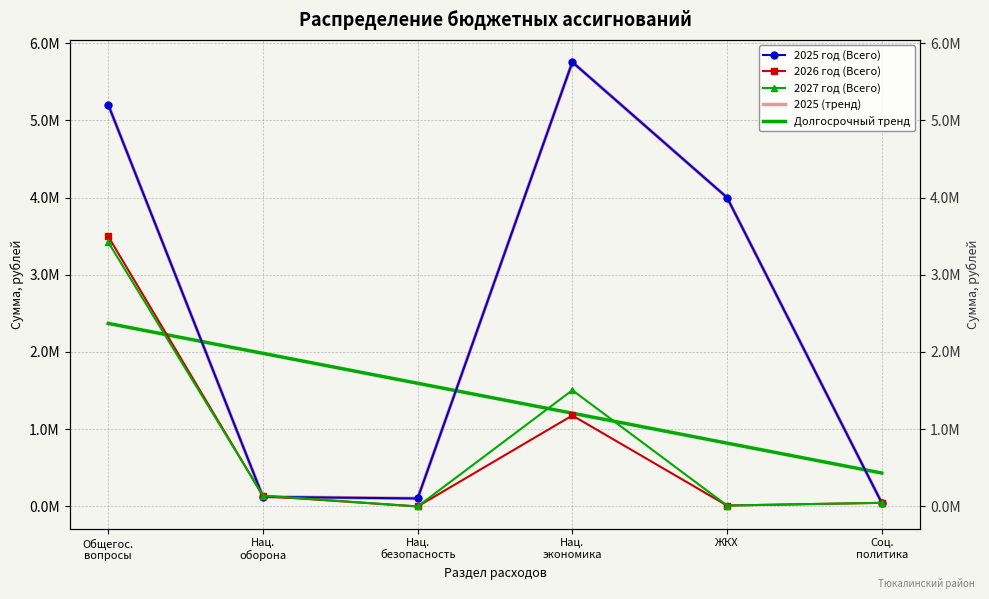

Rank the series by their maximum value, from lowest to highest.

Долгосрочный тренд, 2027 год (Всего), 2026 год (Всего), 2025 год (Всего), 2025 (тренд)